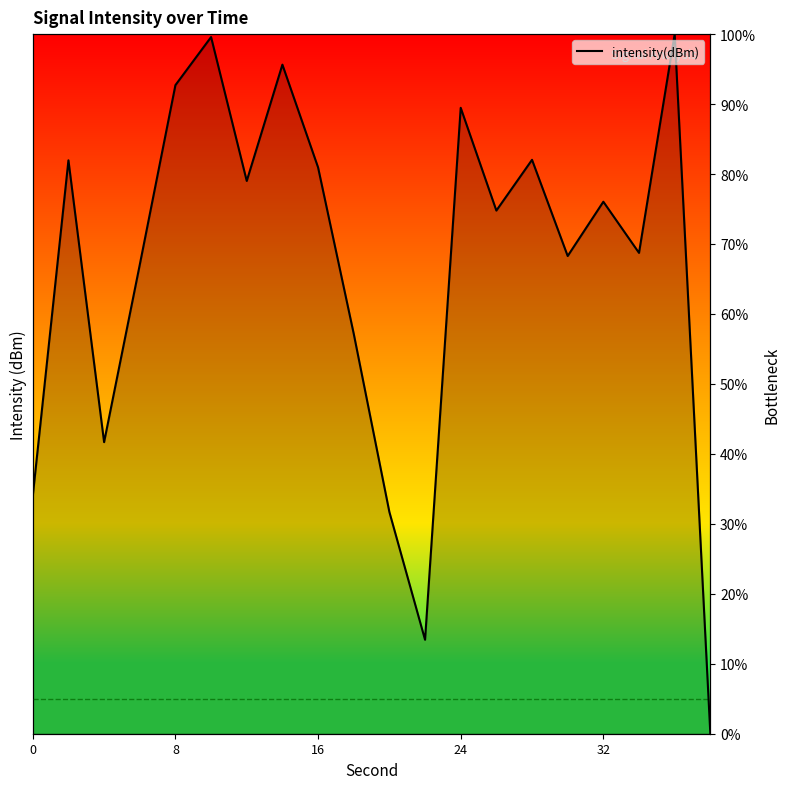

Does the chart display data point markers on the line(s)?

No